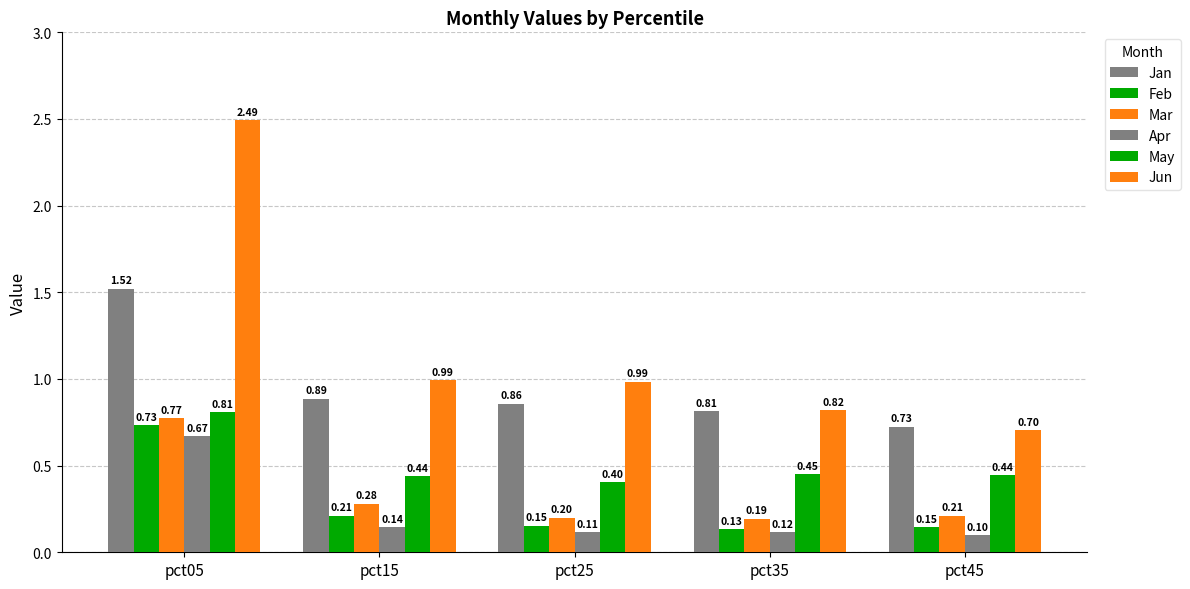

What is the value of the Jun bar at the 4th from the left?

0.8